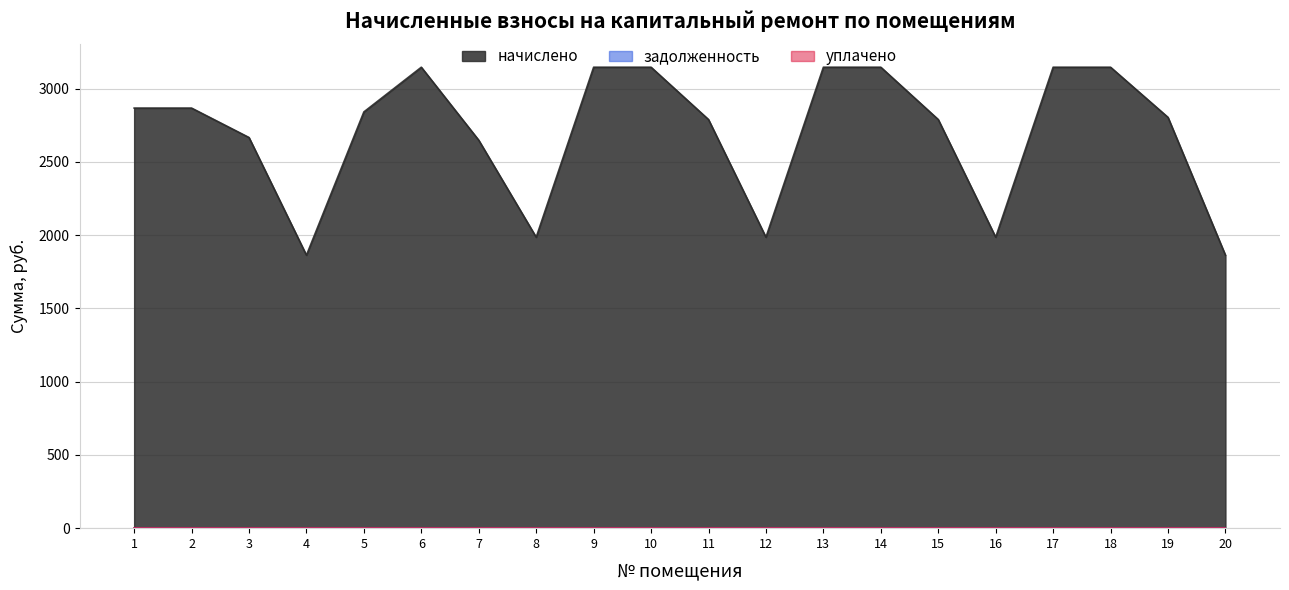

Reading right to left, transcribe all the data shown in this chart.

начислено: 1863.7	2804.9	3147.1	3147.1	1986.5	2790.0	3147.1	3147.1	1986.5	2790.0	3147.1	3147.1	1986.5	2648.6	3147.1	2842.1	1863.7	2667.2	2868.1	2868.1
задолженность: 0.0	0.0	0.0	0.0	0.0	0.0	0.0	0.0	0.0	0.0	0.0	0.0	0.0	0.0	0.0	0.0	0.0	0.0	0.0	0.0
уплачено: 0.0	0.0	0.0	0.0	0.0	0.0	0.0	0.0	0.0	0.0	0.0	0.0	0.0	0.0	0.0	0.0	0.0	0.0	0.0	0.0